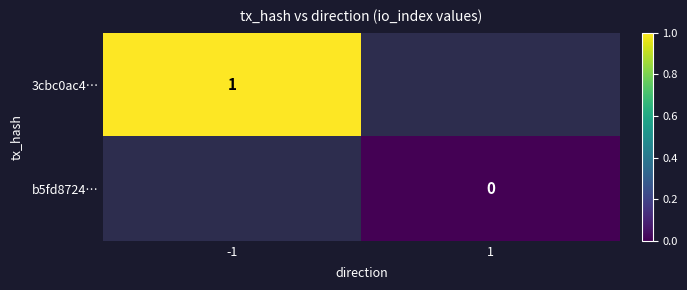

Is it true that 3cbc0ac4… equals 2 at -1?

False